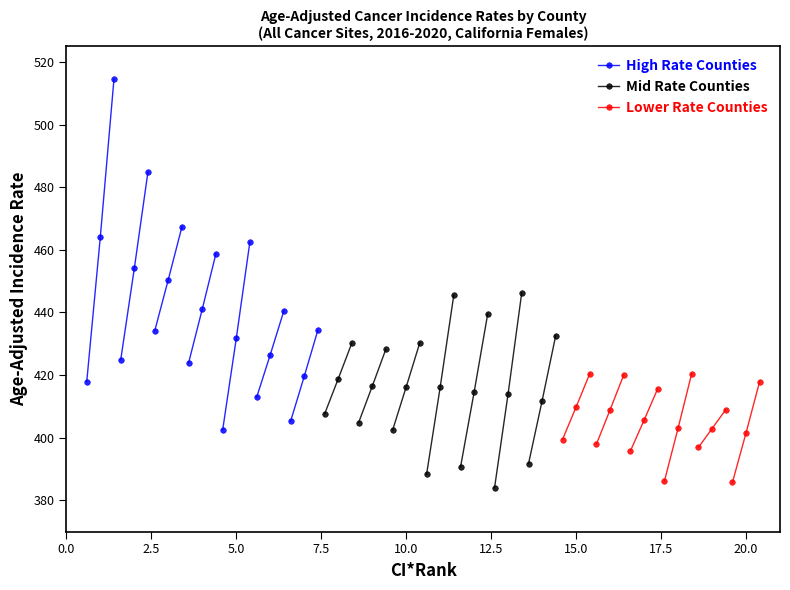

True or false: High Rate Counties has a value of 315.0 at 2.5.

False